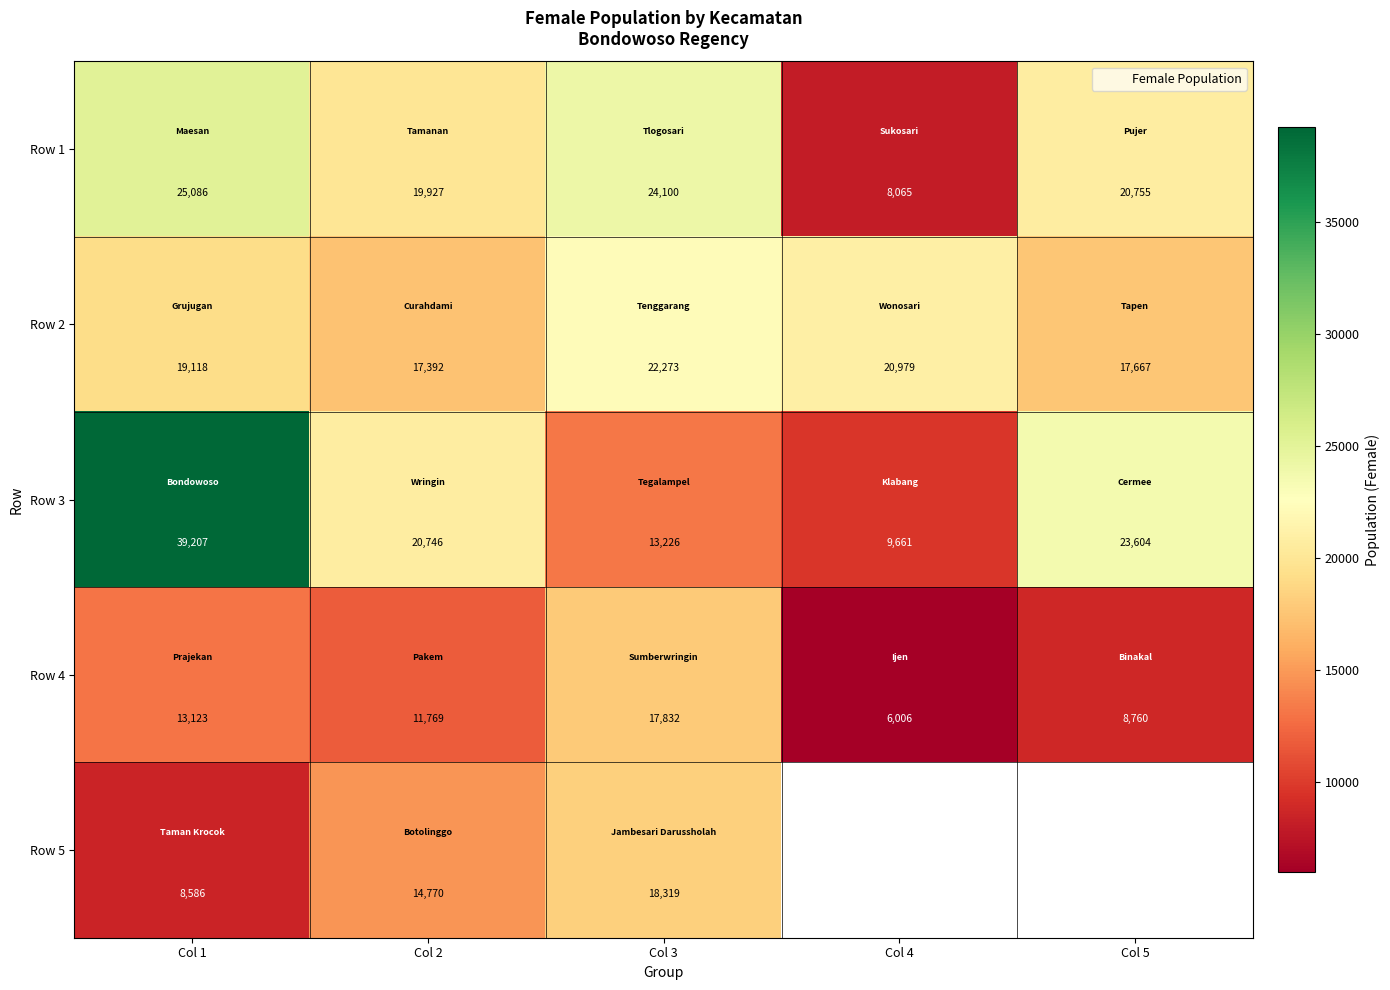

Which has a higher value, Col 2 or Col 5?

Col 5